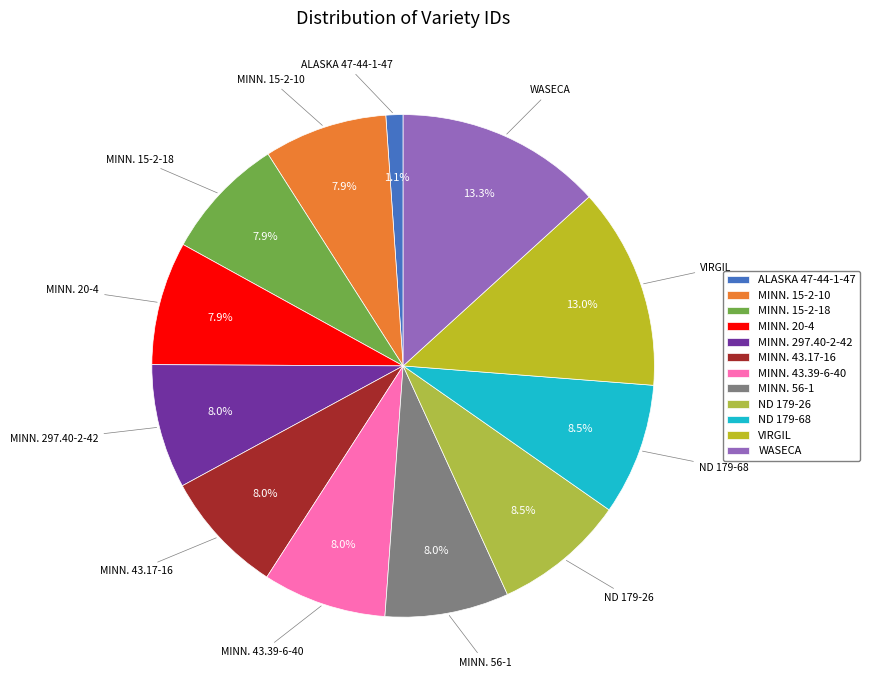

What percentage is NOT represented by MINN. 15-2-18?

92.1%